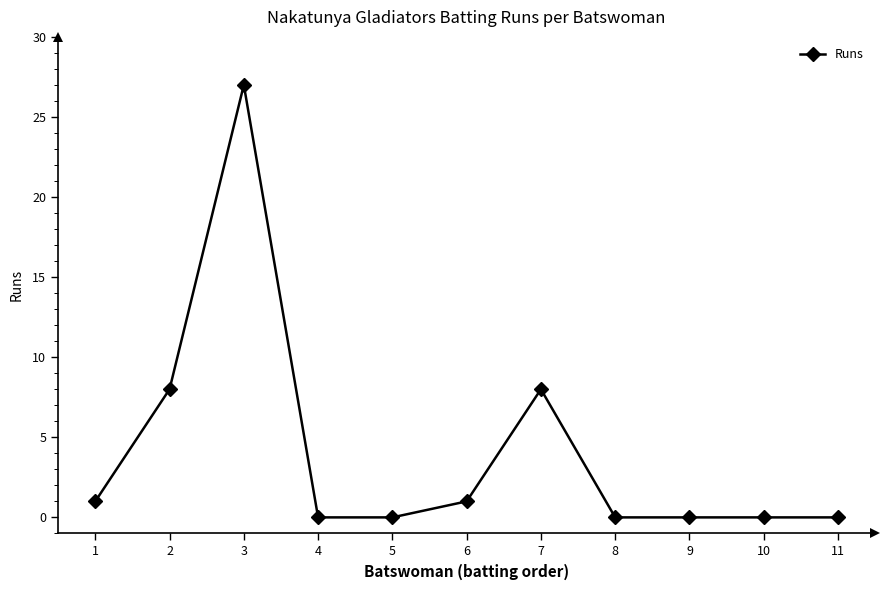

Is it true that the value at 2 is 5?

False